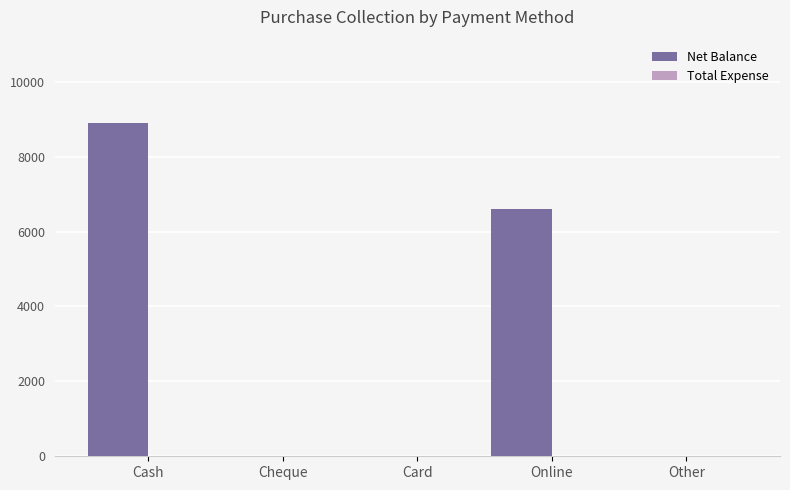

At which label is the value closest to 4450?

Online